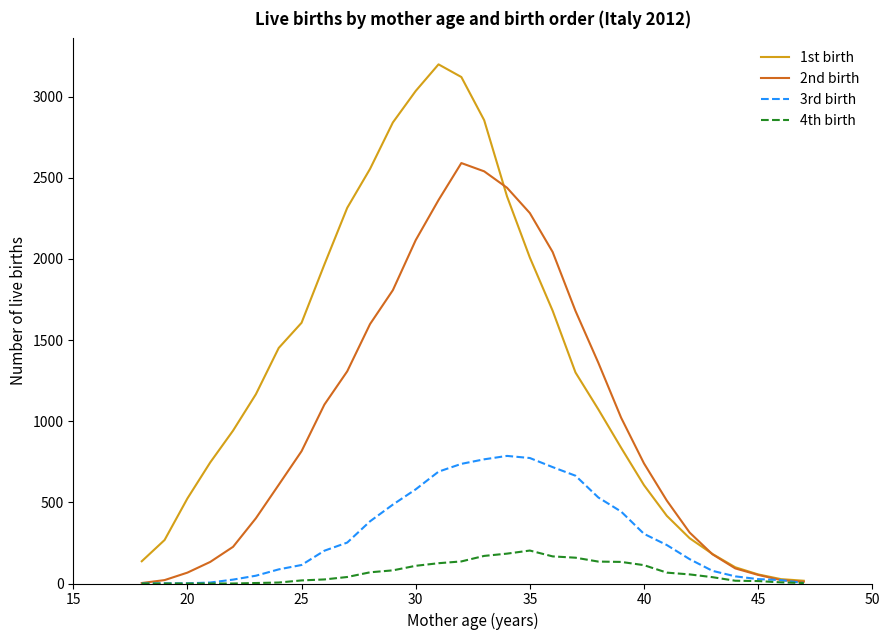

Which series has the largest total across all categories?

1st birth